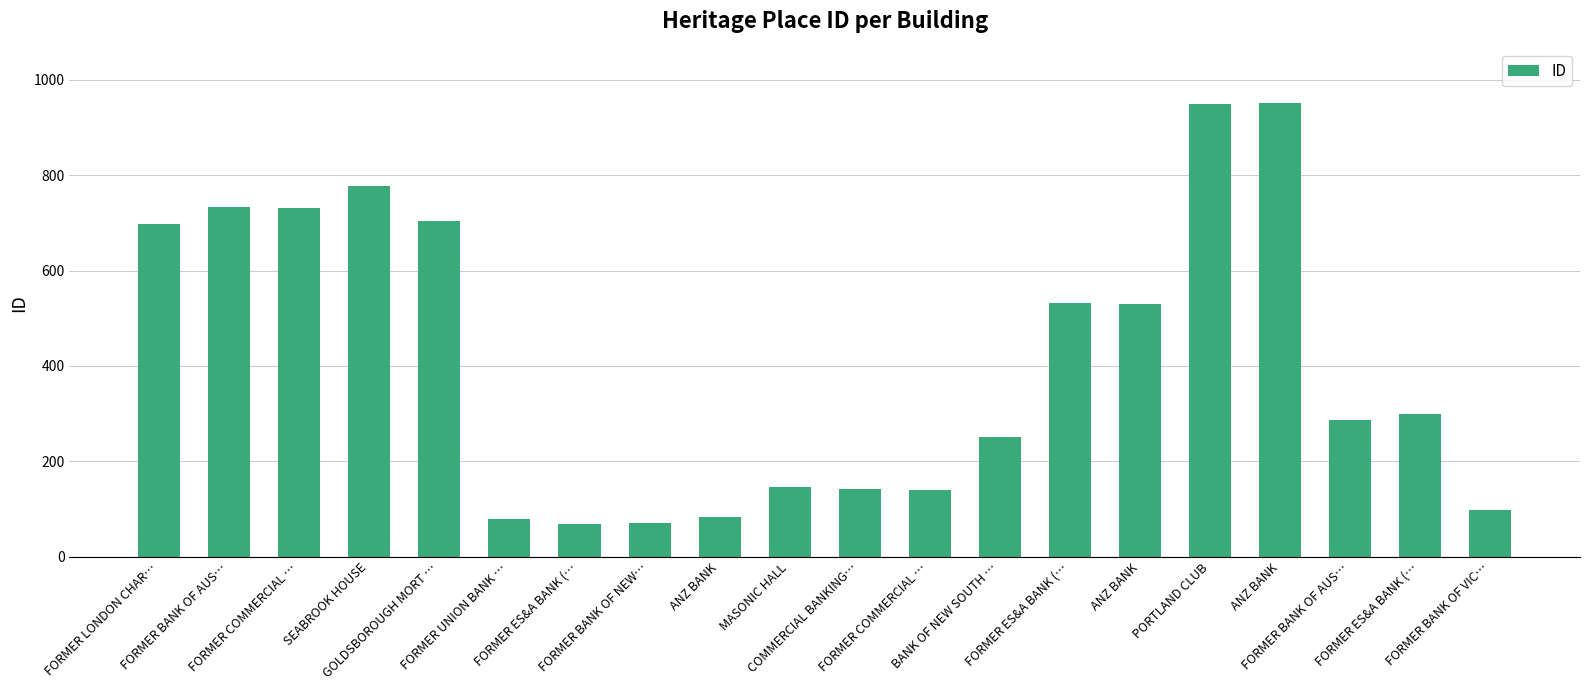

Reading right to left, what are all the values shown in this chart?

FORMER BANK OF VIC…=98	FORMER ES&A BANK (…=300	FORMER BANK OF AUS…=287	ANZ BANK=951	PORTLAND CLUB=950	ANZ BANK=530	FORMER ES&A BANK (…=532	BANK OF NEW SOUTH …=250	FORMER COMMERCIAL …=140	COMMERCIAL BANKING…=142	MASONIC HALL=145	ANZ BANK=82	FORMER BANK OF NEW…=71	FORMER ES&A BANK (…=69	FORMER UNION BANK …=78	GOLDSBOROUGH MORT …=704	SEABROOK HOUSE=777	FORMER COMMERCIAL …=731	FORMER BANK OF AUS…=734	FORMER LONDON CHAR…=698